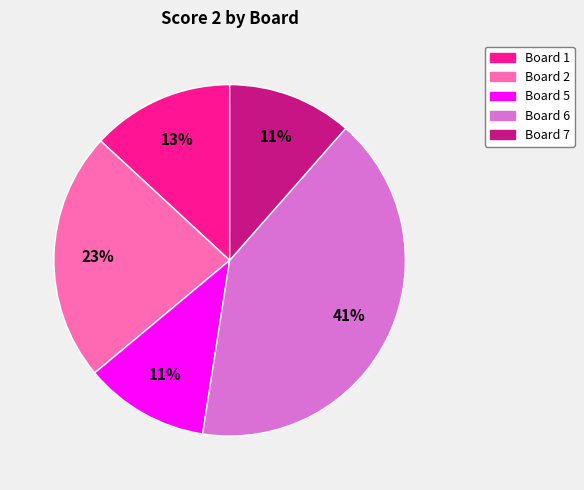

Is the sum of Board 7 and Board 6 greater than half?

Yes